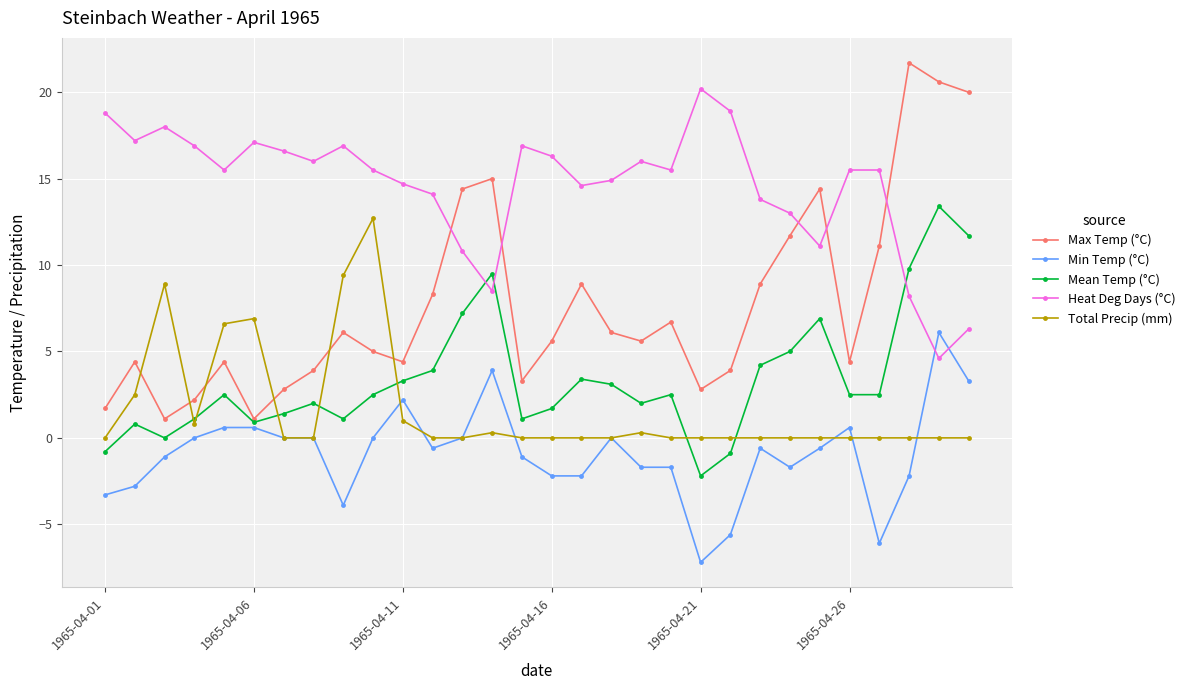

What is the sum of all Heat Deg Days (°C) values?

437.9